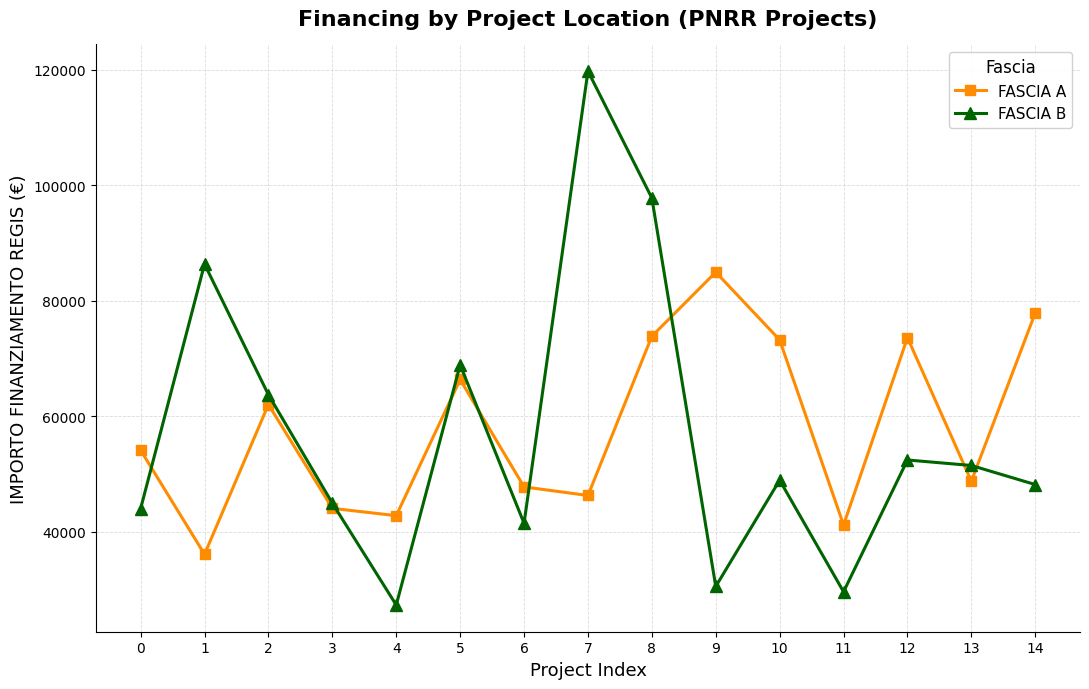

How many values in the FASCIA B series are below 48957?

7